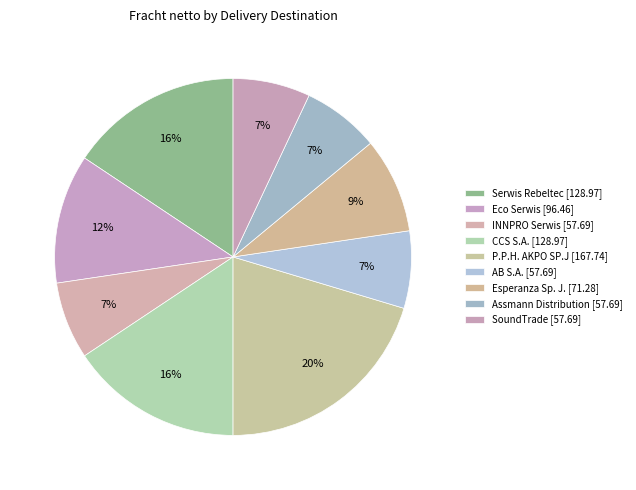

How many slices are in this pie chart?

9